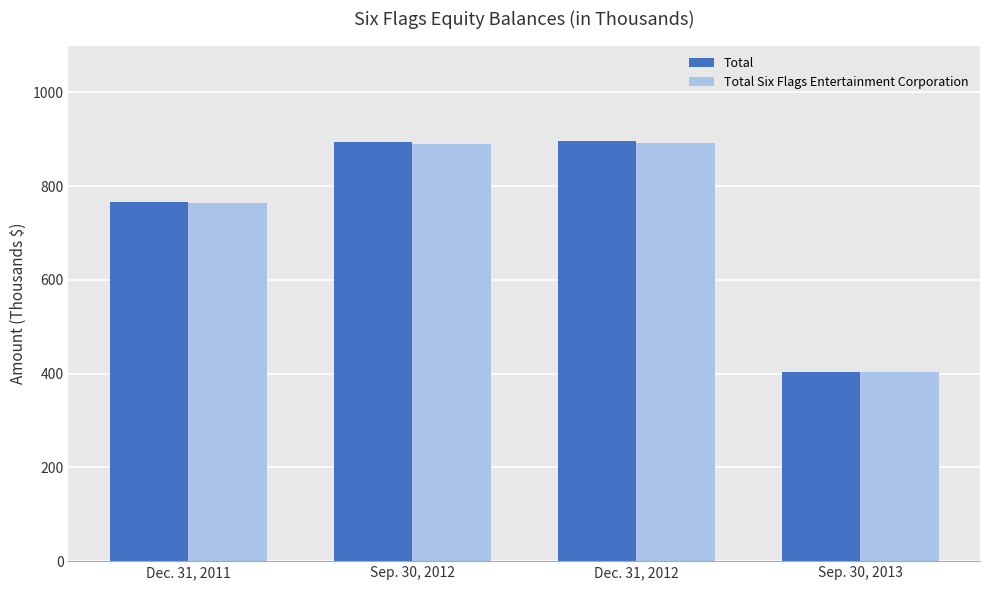

What is the label of the 1st bar from the right?

Sep. 30, 2013